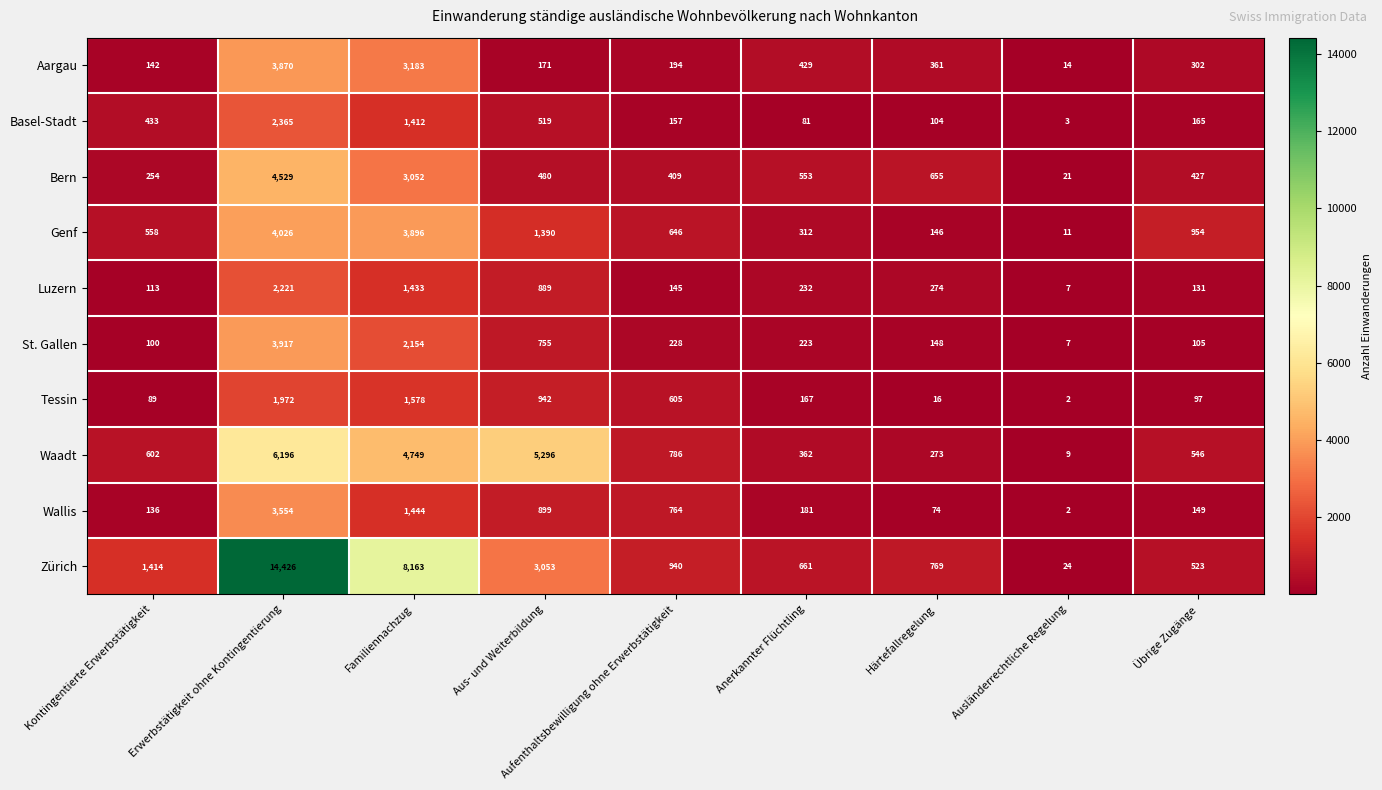

Is the value of Waadt at Kontingentierte Erwerbstätigkeit greater than the value of Wallis at Härtefallregelung?

Yes